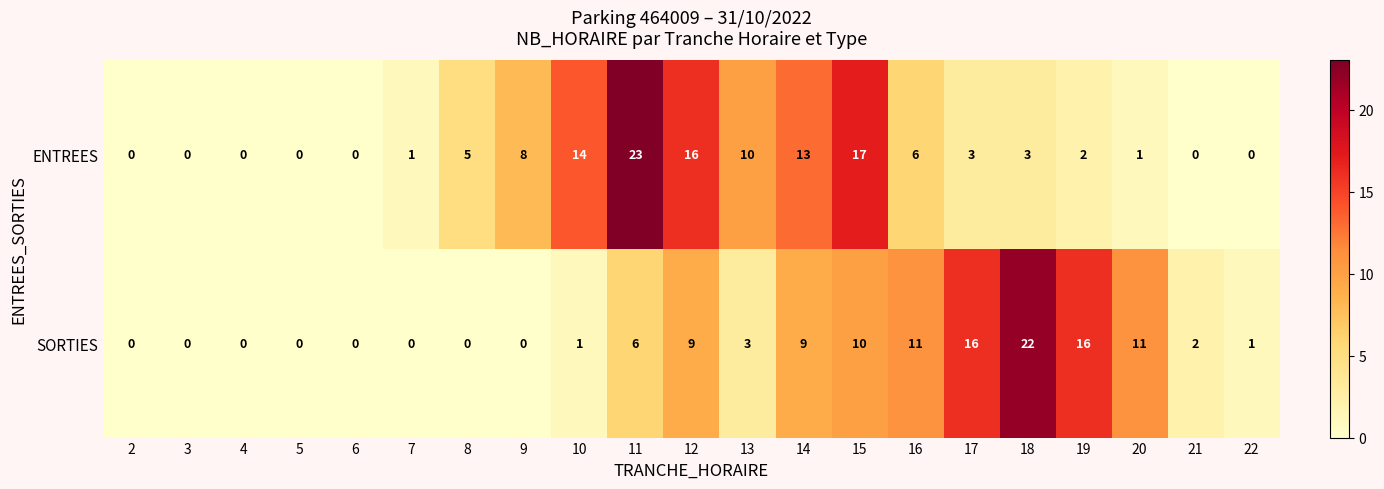

Which category has the highest value across all series?

11